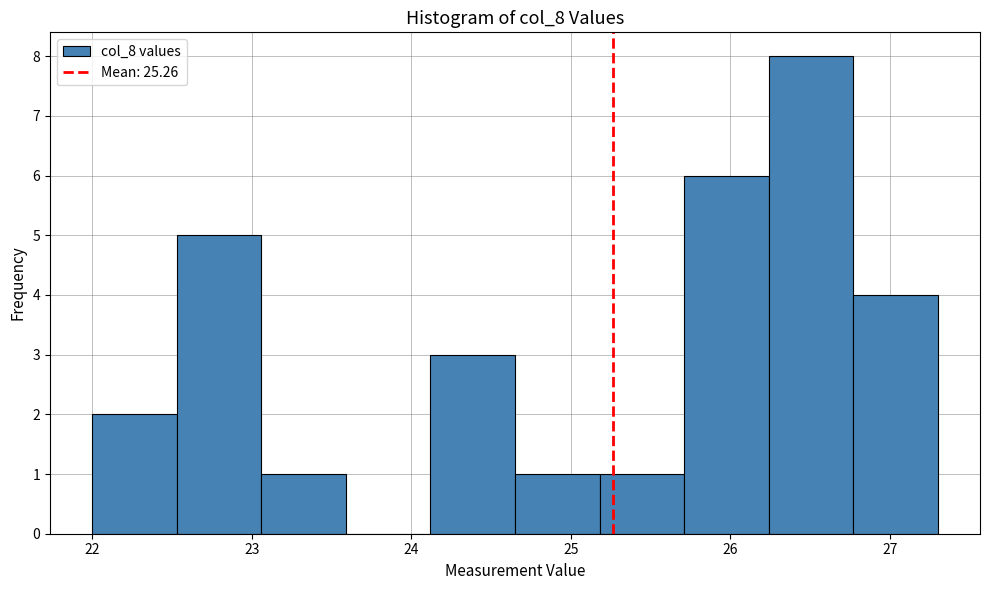

What is the height of the bar covering 22.00 to 22.53 on the x-axis? Neither the bar edges nor the heights are printed on the chart, so give them approximately, as read against the axes.

2